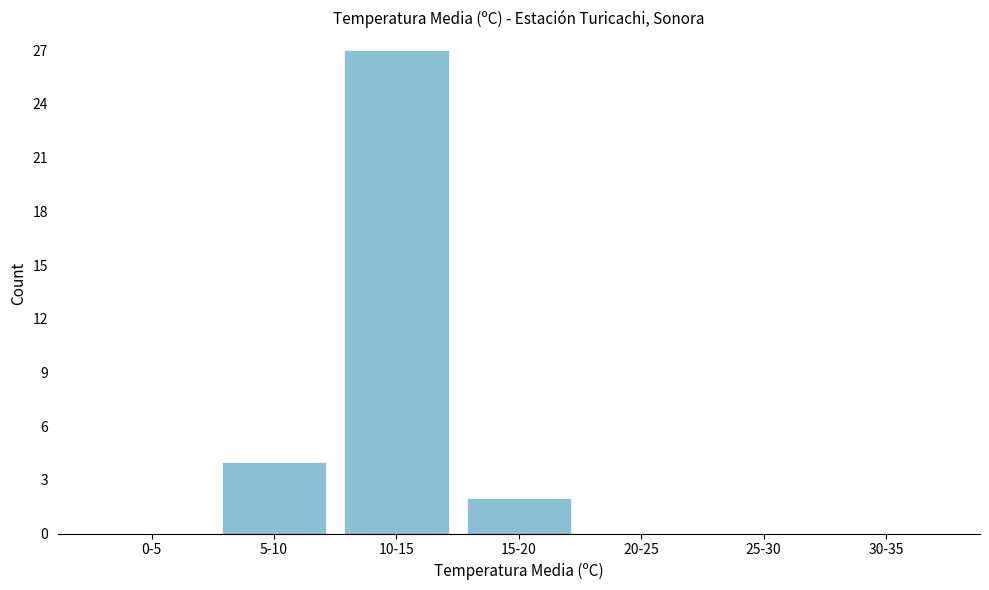

Reading right to left, what are all the values shown in this chart?

30-35=0	25-30=0	20-25=0	15-20=2	10-15=27	5-10=4	0-5=0